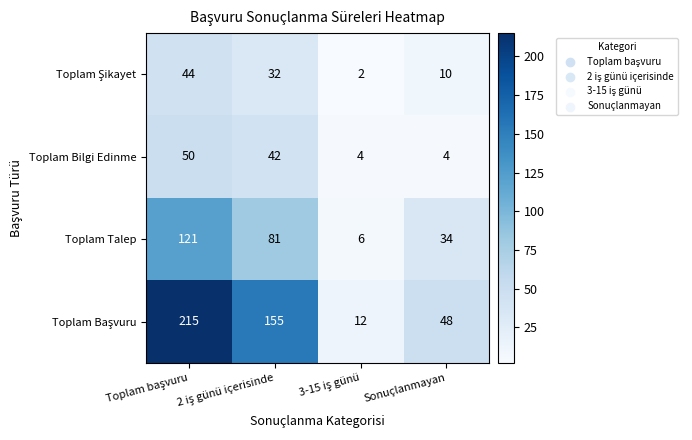

True or false: Toplam Talep has a value of 34 at Sonuçlanmayan.

True